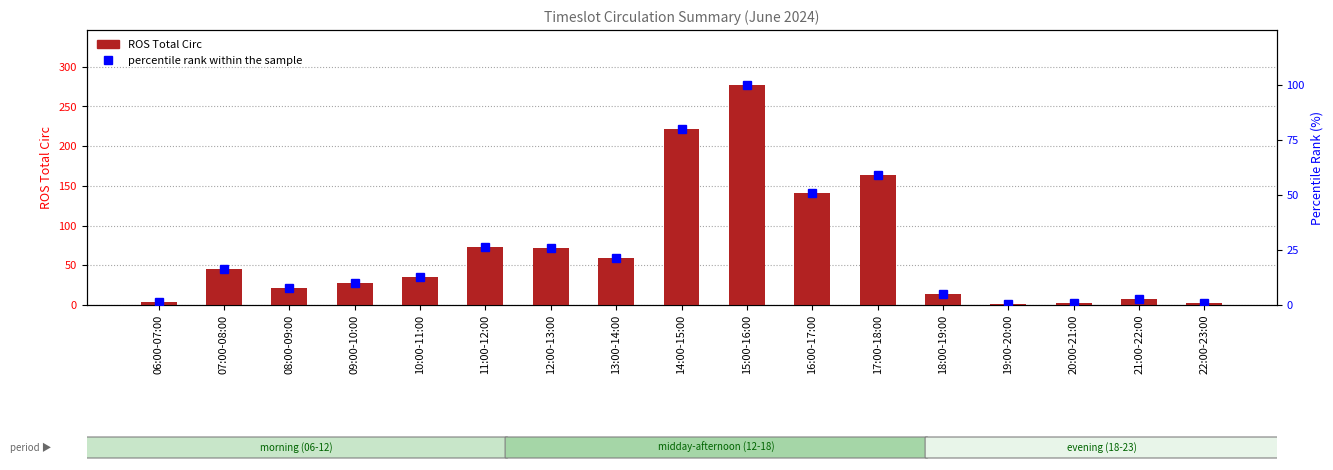

At which category is the sum across all series the highest?

15:00-16:00